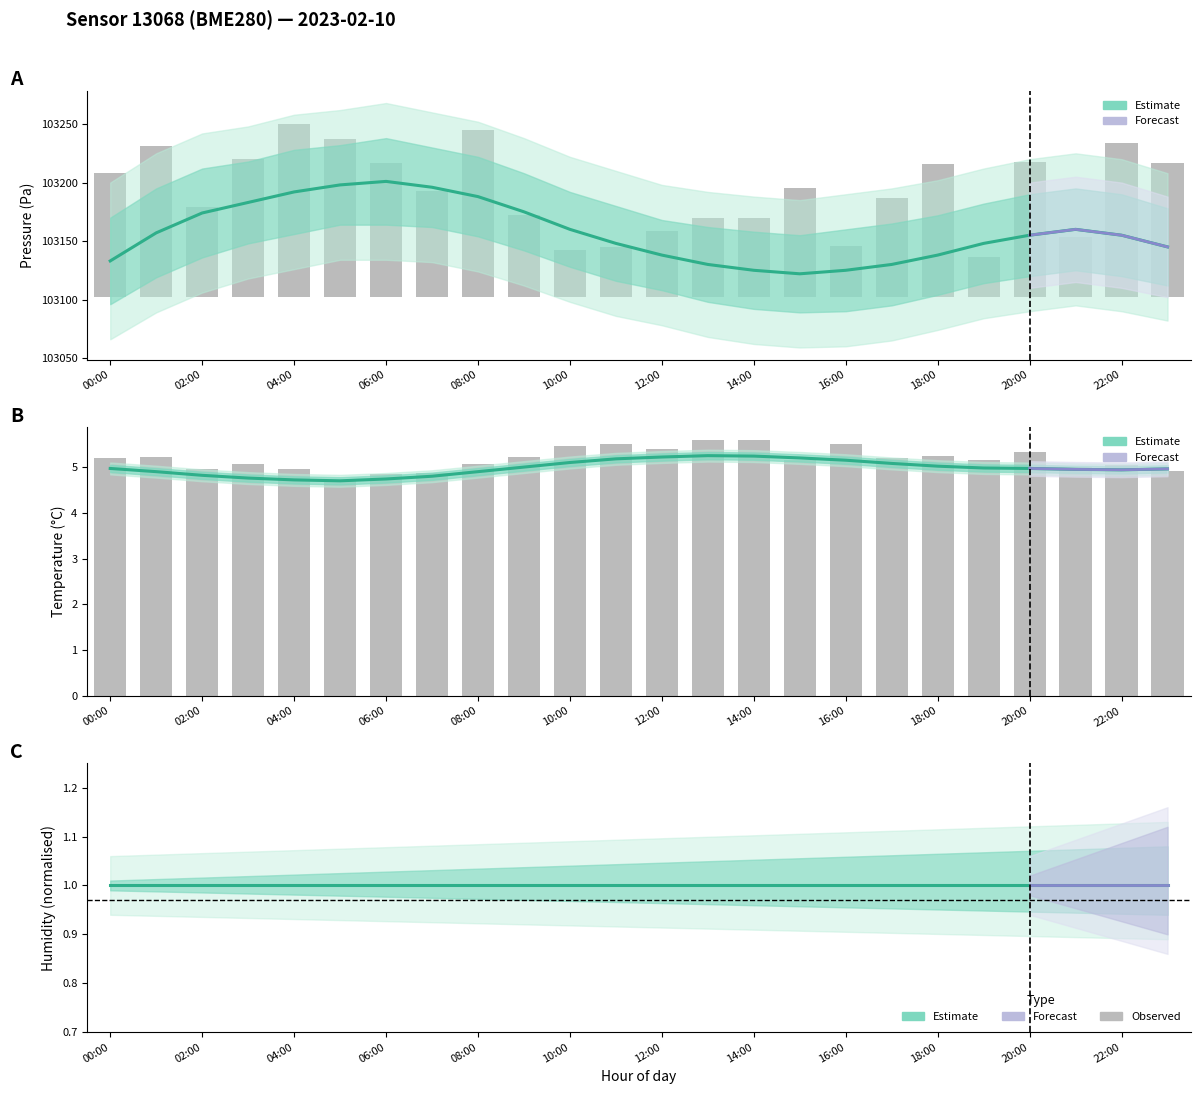

What is the difference between the highest and lowest values at 05:00?

103227.4